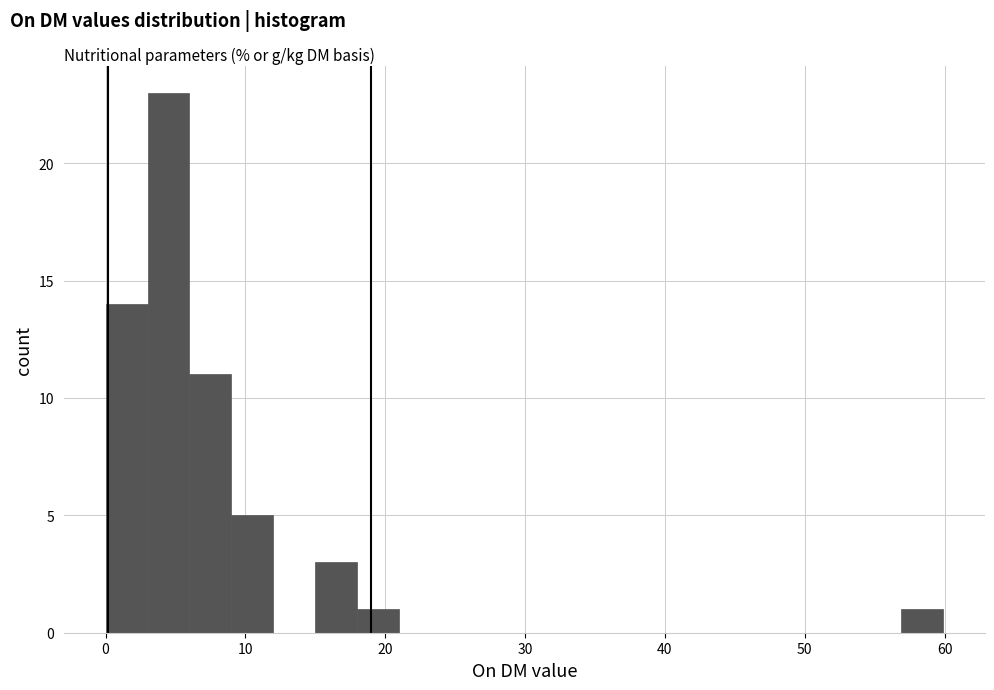

Read against the x-axis, roughly where is the centre of the tallest bar?

5